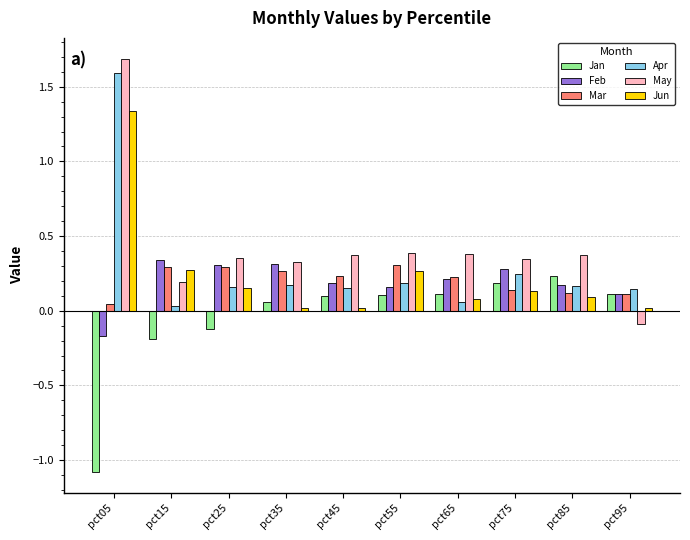

What is the sum of all Mar values?

2.0